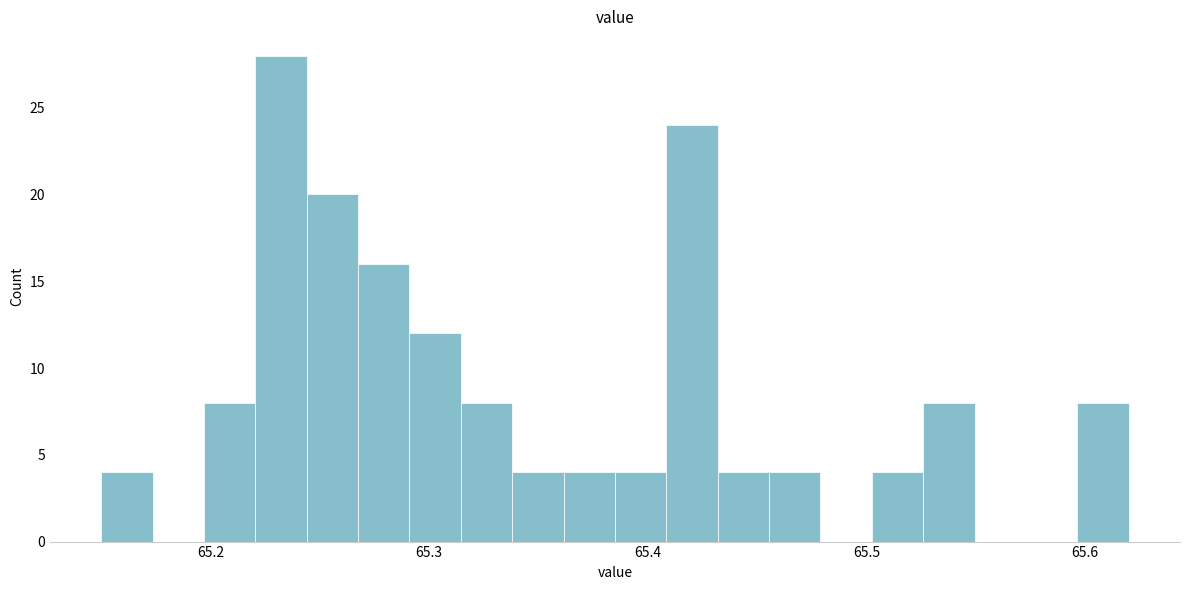

Read against the x-axis, roughly where is the centre of the tallest bar?

65.23